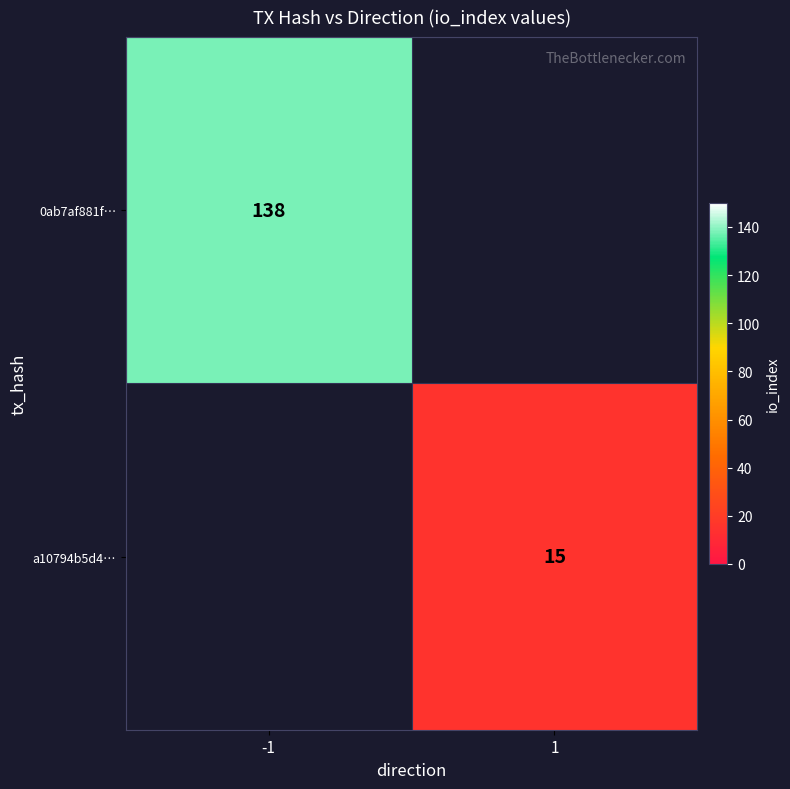

The value of 0ab7af881f… at -1 is 138. True or false?

True